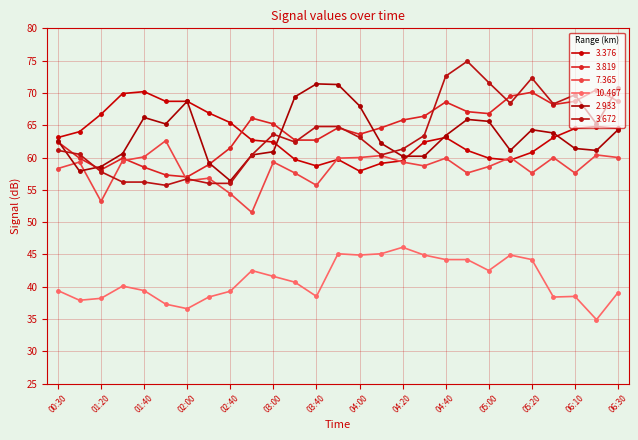

What are all the series names shown in the legend?

3.376, 3.819, 7.365, 10.467, 2.933, 3.672